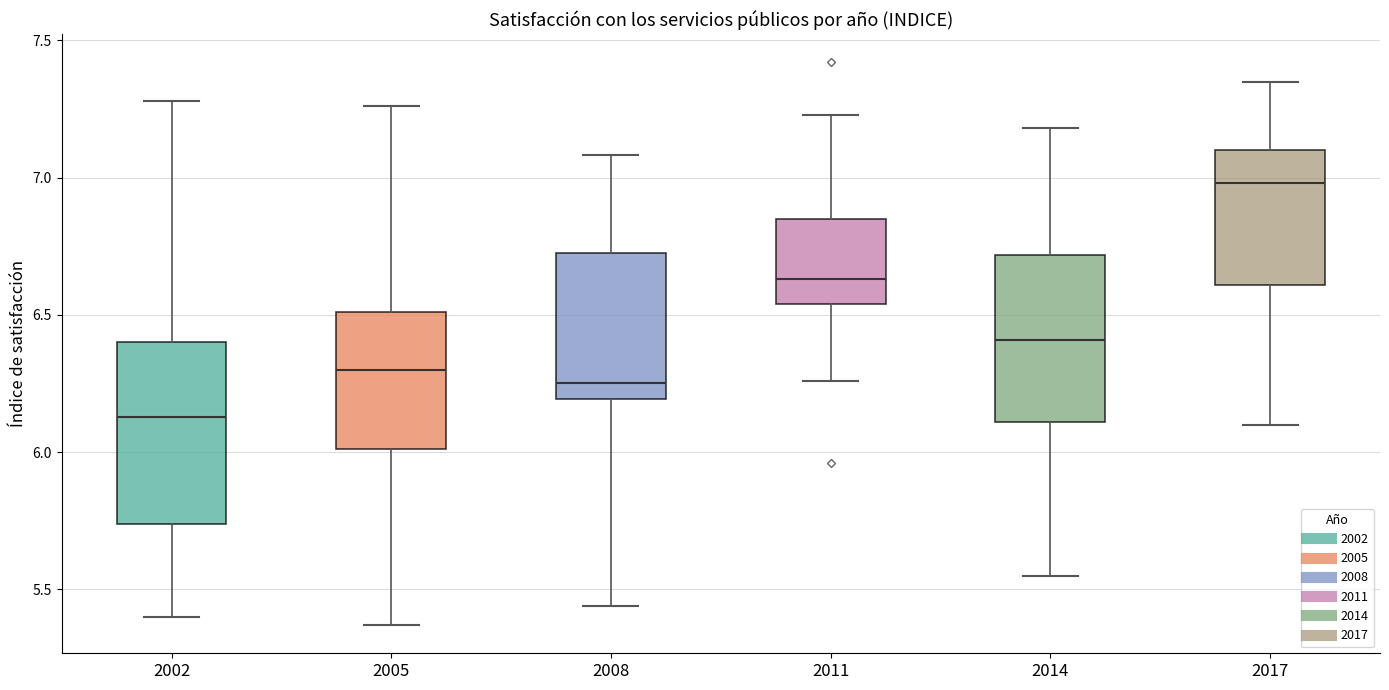

Reading left to right, transcribe this box plot: for each box, give where its median line is, the range the box spans, and where its two whiskers end, as read against the y-axis. The values are not printed on the chart, so give them approximately, as read against the axis.

2002: median 6.15, box 5.75 to 6.40, whiskers 5.40 to 7.30
2005: median 6.30, box 6.00 to 6.50, whiskers 5.35 to 7.25
2008: median 6.25, box 6.20 to 6.70, whiskers 5.45 to 7.10
2011: median 6.65, box 6.55 to 6.85, whiskers 6.25 to 7.25
2014: median 6.40, box 6.10 to 6.70, whiskers 5.55 to 7.20
2017: median 7.00, box 6.60 to 7.10, whiskers 6.10 to 7.35